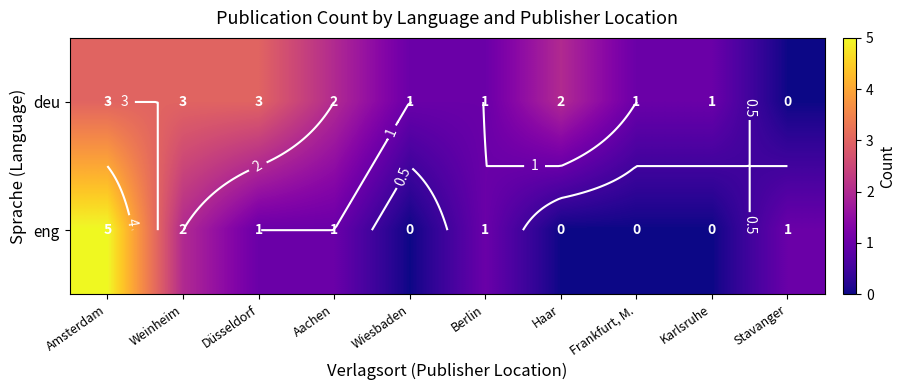

At which label does eng reach its minimum?

Wiesbaden